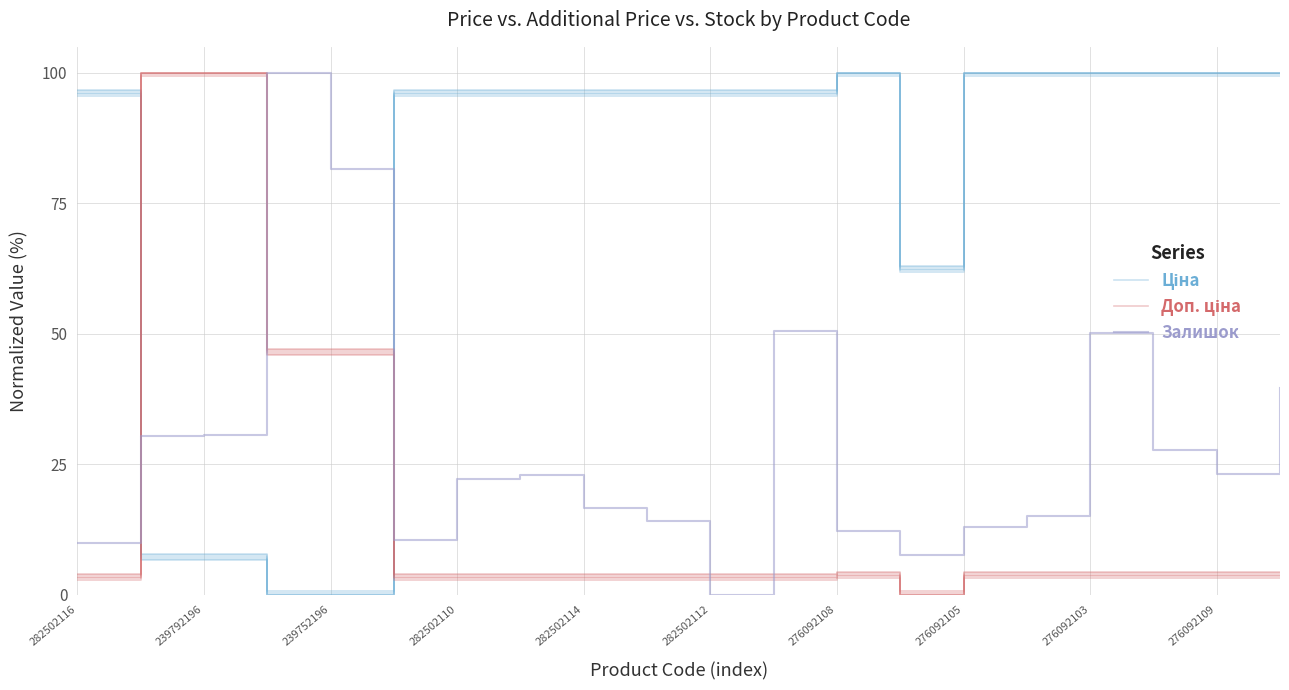

What are all the series names shown in the legend?

Ціна, Доп. ціна, Залишок